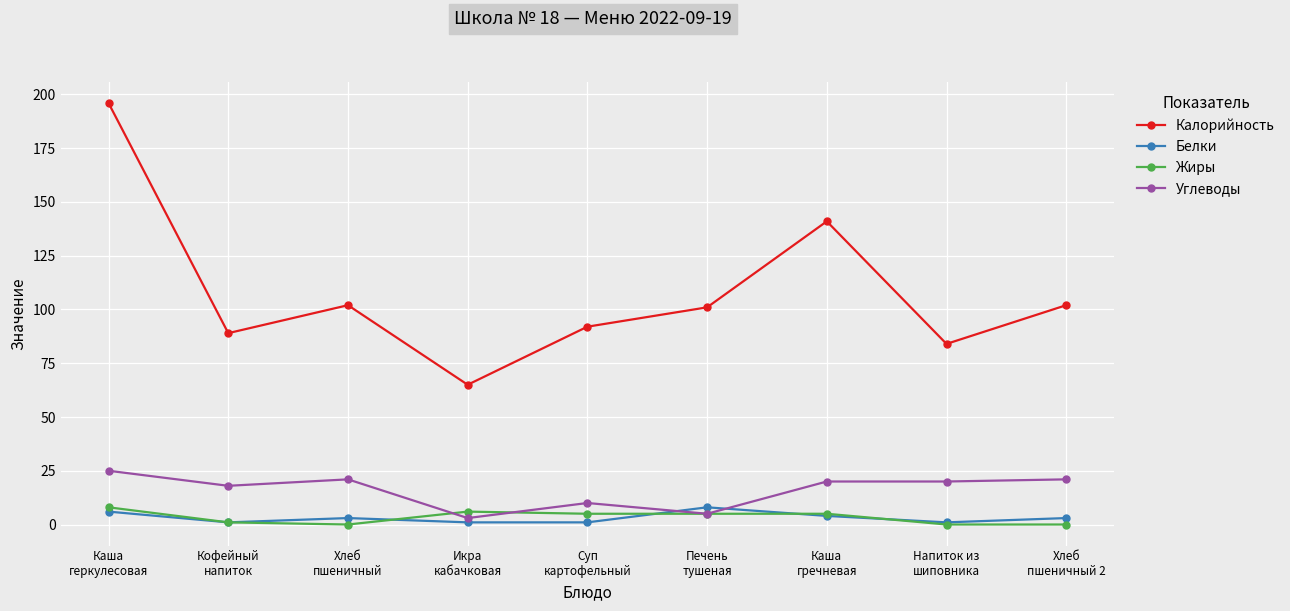

At which category does Углеводы reach its first local peak?

Хлеб
пшеничный